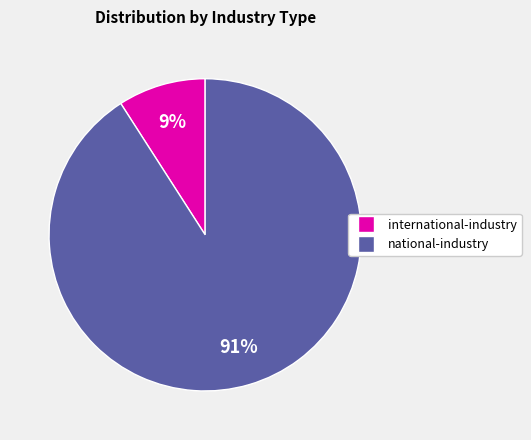

Is there any slice that represents more than half of the pie?

Yes